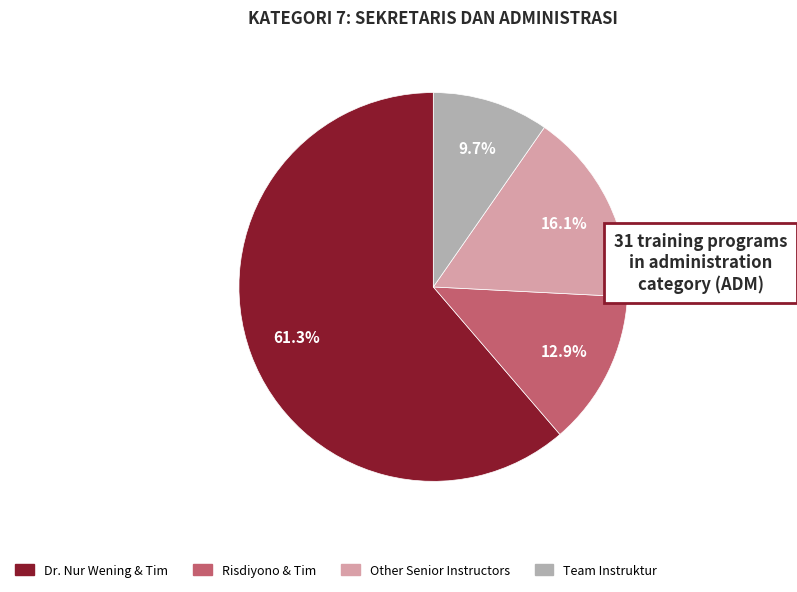

How many slices are in this pie chart?

4